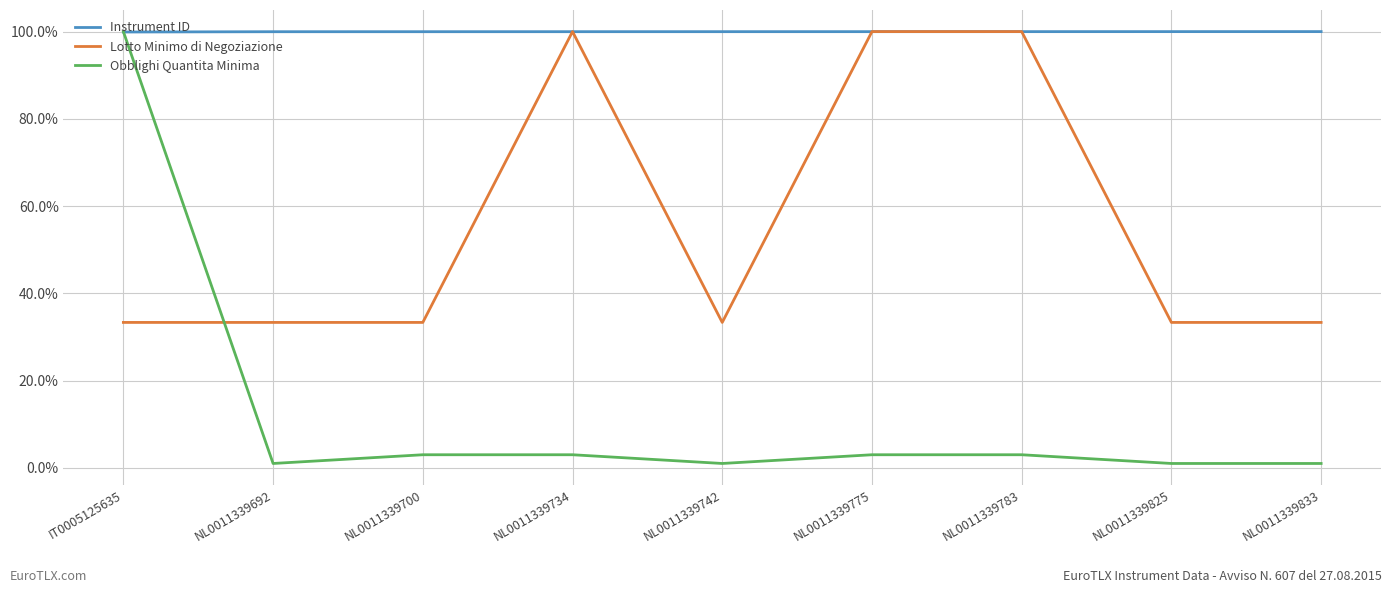

True or false: Instrument ID and Obblighi Quantita Minima intersect in this chart.

True